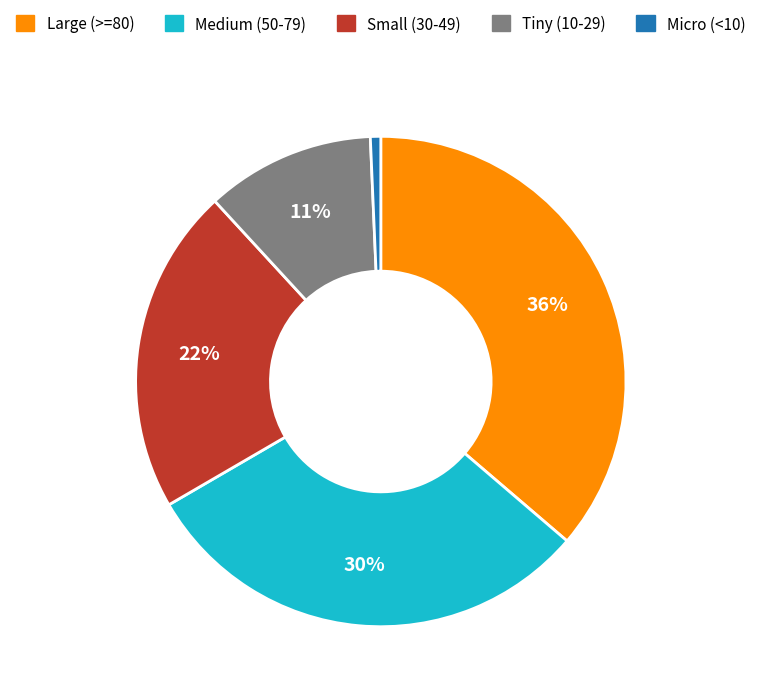

Is there a majority slice in this chart?

No